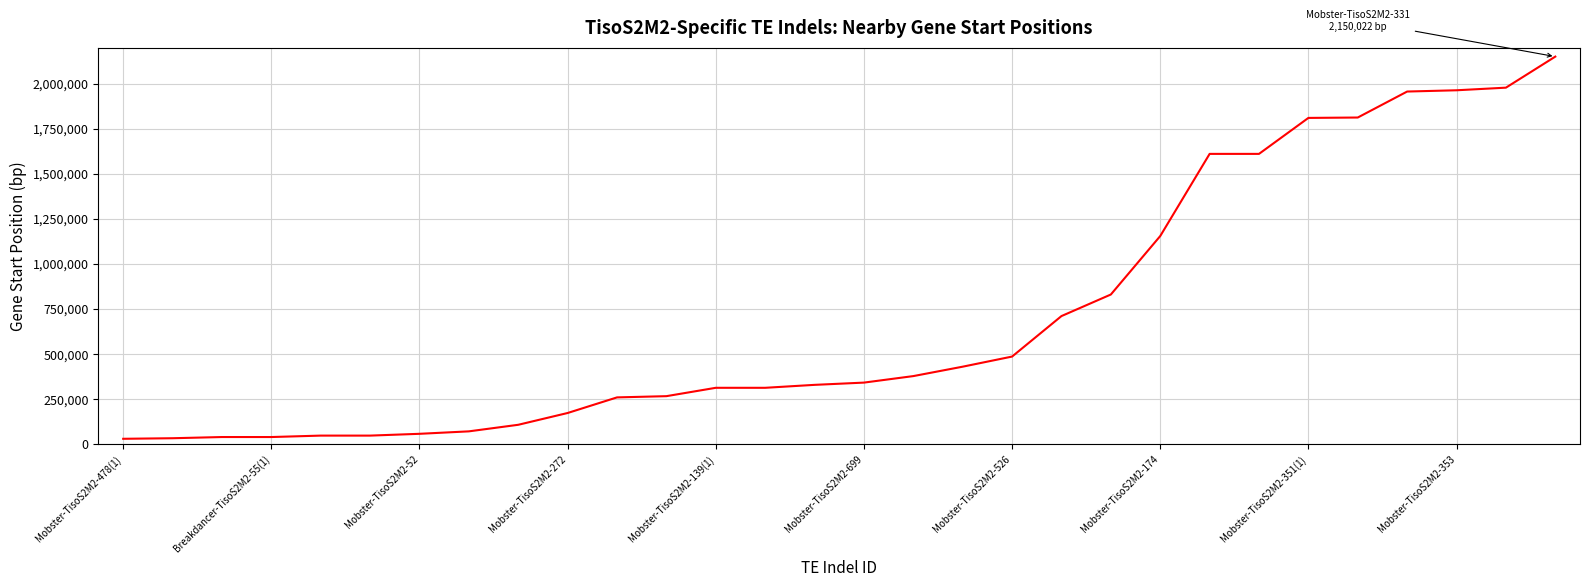

What is the difference between the maximum and minimum values?

2119649